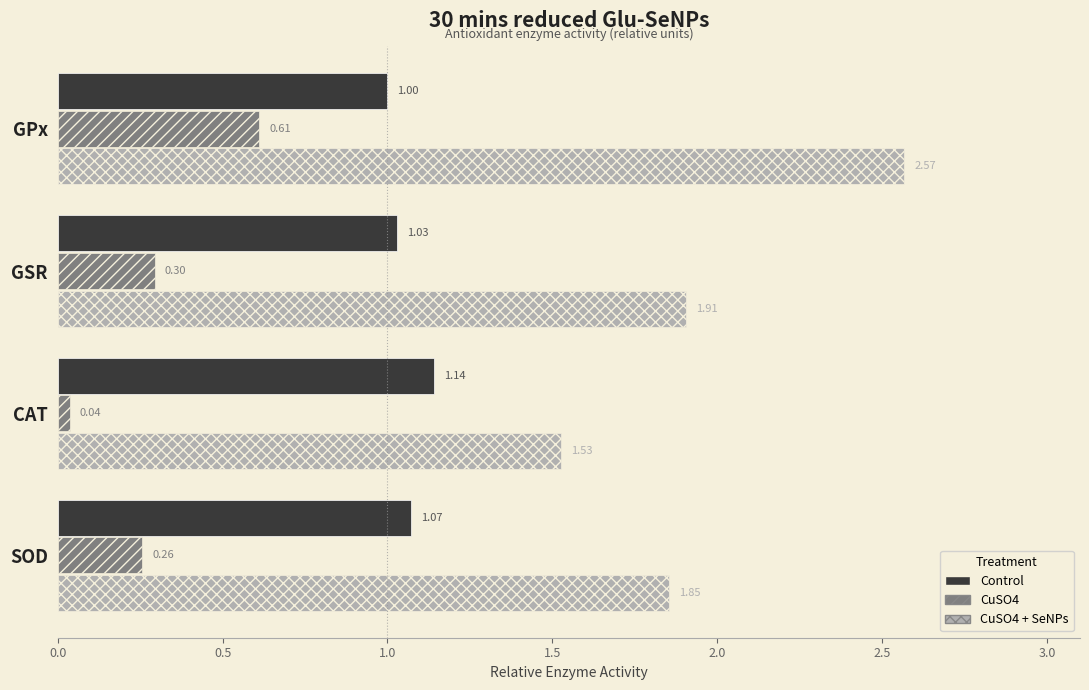

At which category is the sum across all series the highest?

GPx